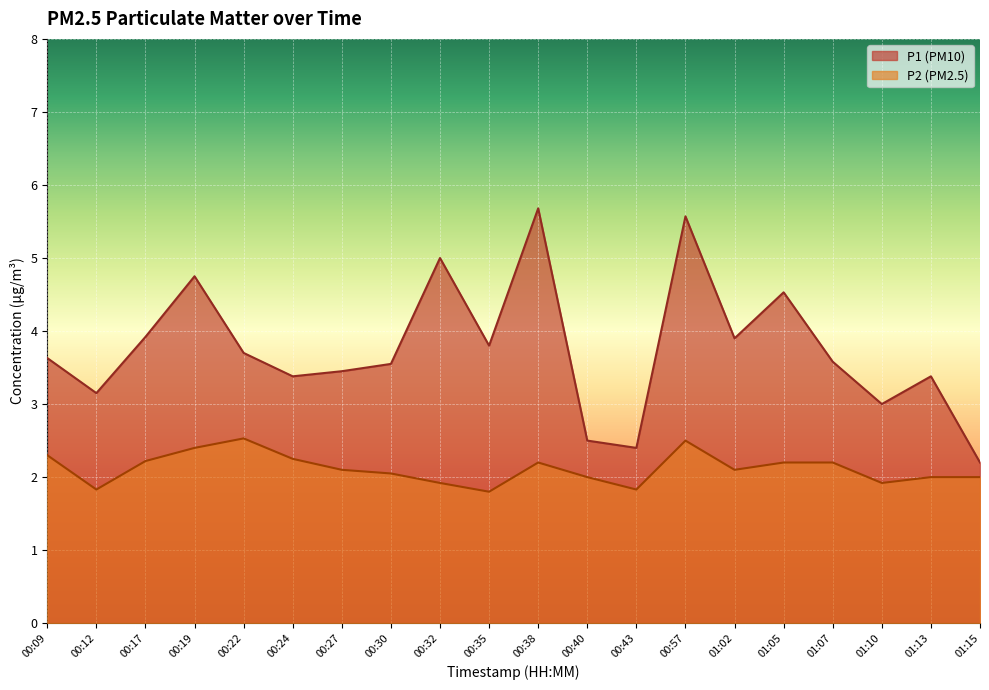

What are all the series names shown in the legend?

P1, P2